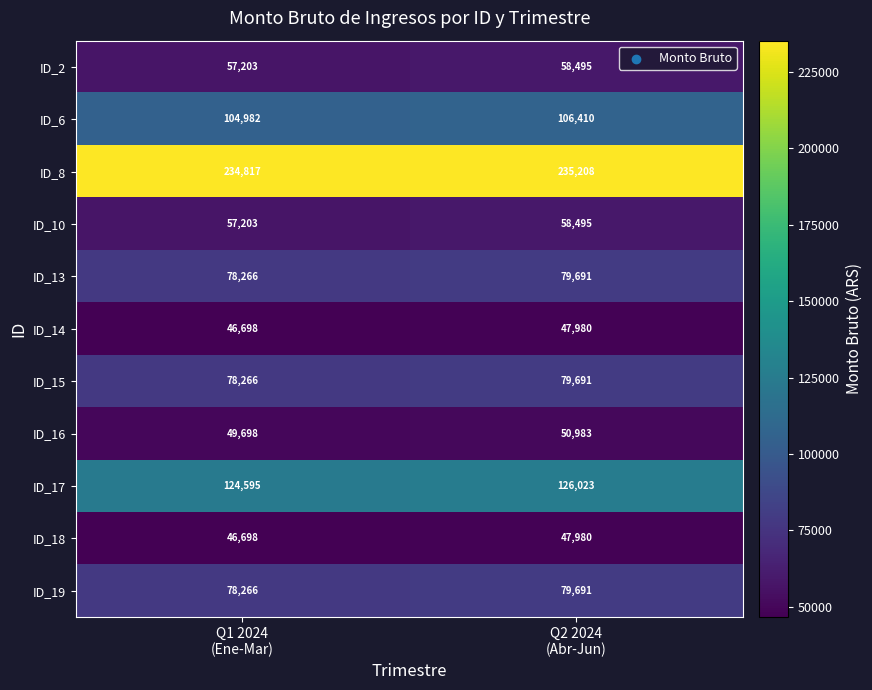

What is the sum of all ID_10 values?

115698